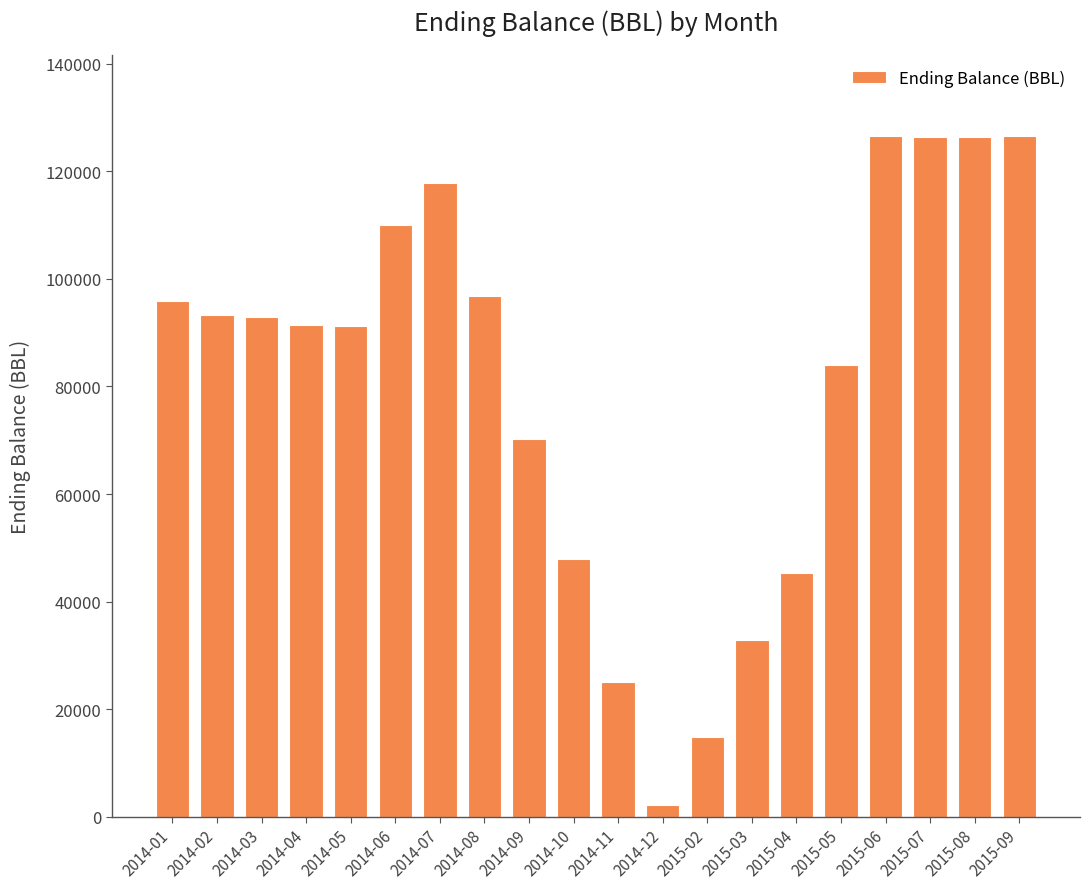

What is the difference between the values at 2014-05 and 2014-12?

89027